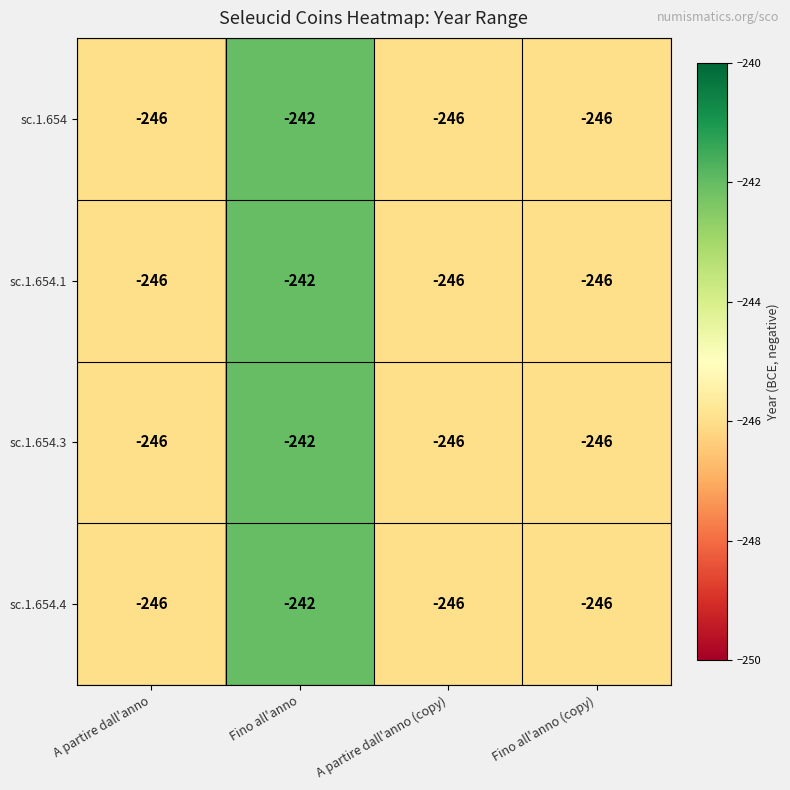

At which category is the sum across all series the highest?

Fino all'anno